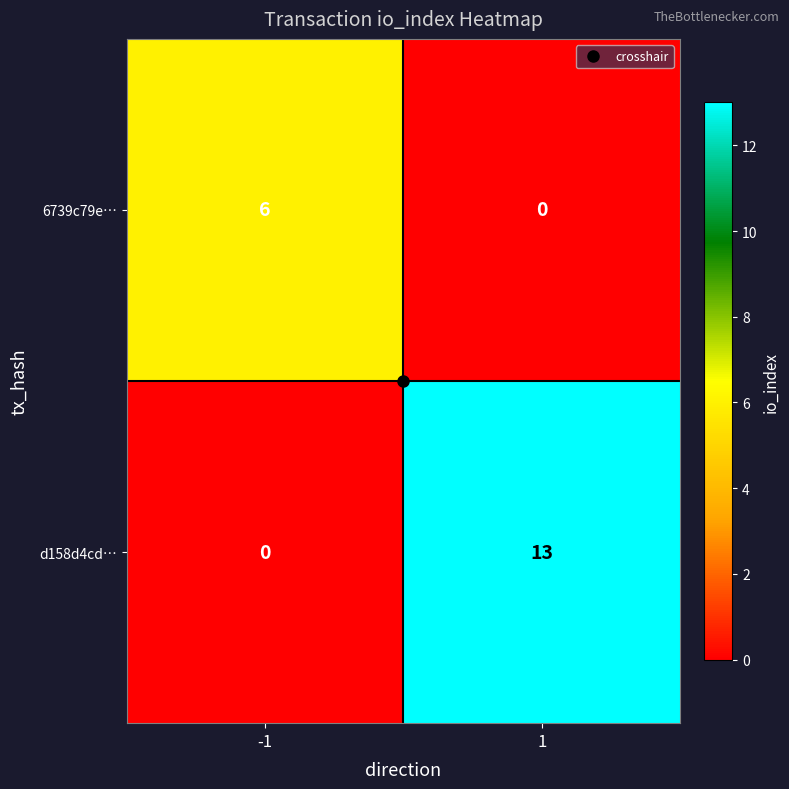

True or false: d158d4cd… has a value of 0 at -1.

True